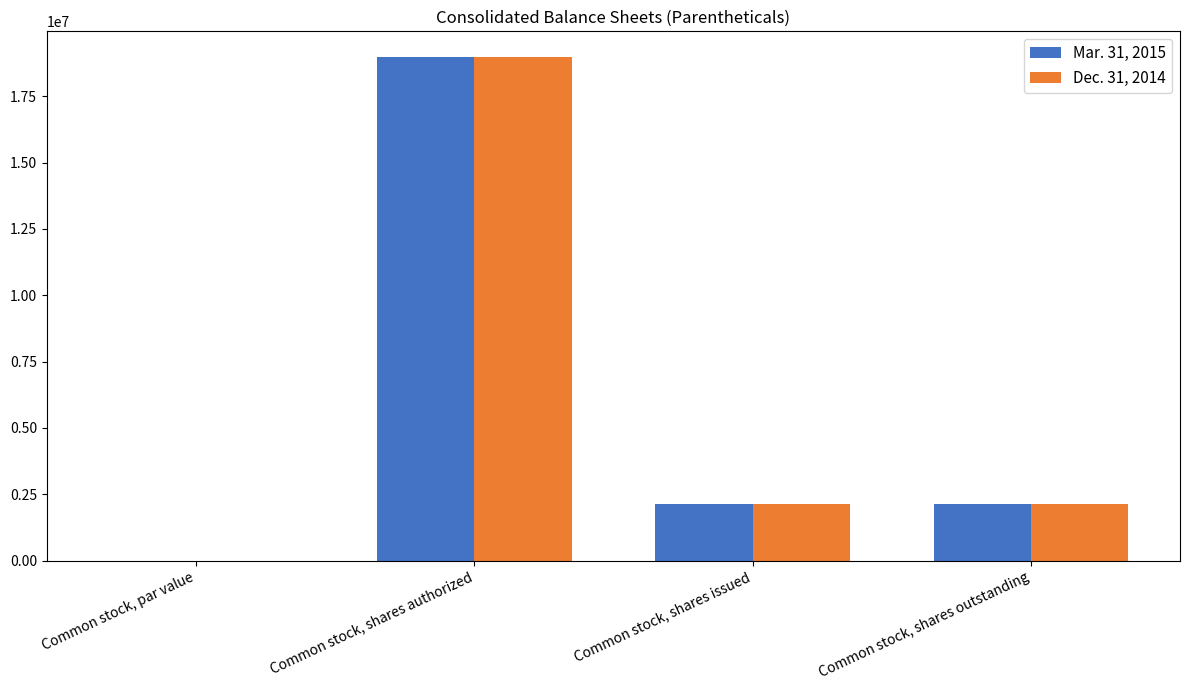

What is the maximum value for Dec. 31, 2014?

19000000.0